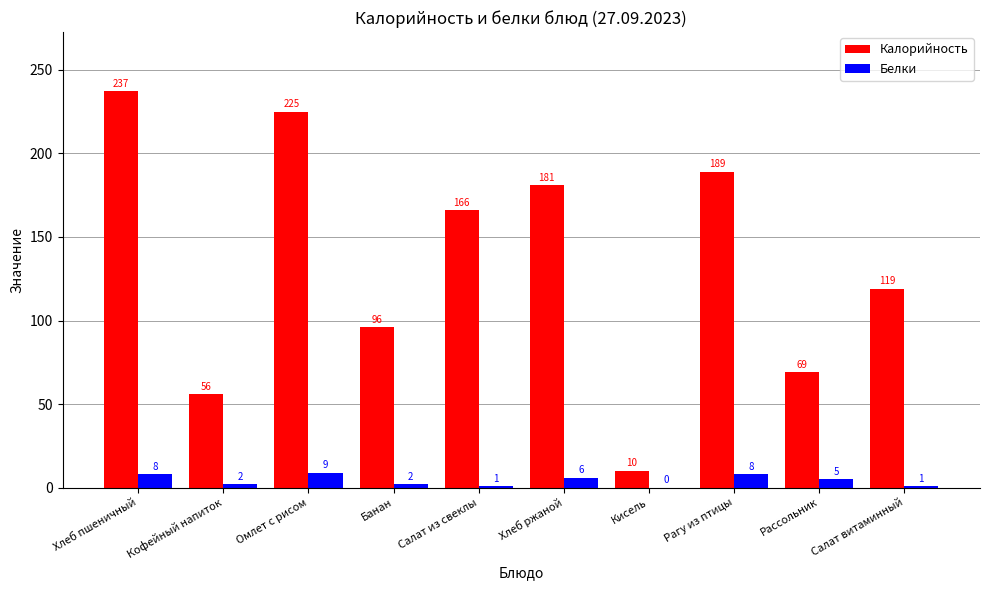

Between Кофейный напиток and Хлеб ржаной, which series saw the biggest shift?

Калорийность